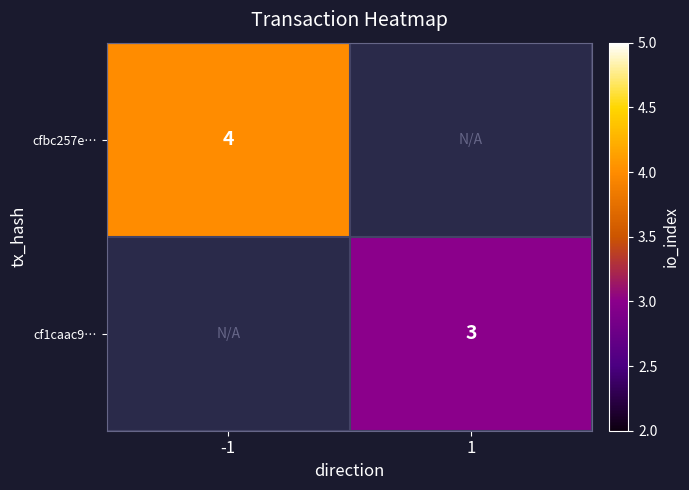

True or false: cfbc257e… has a value of 4 at -1.

True